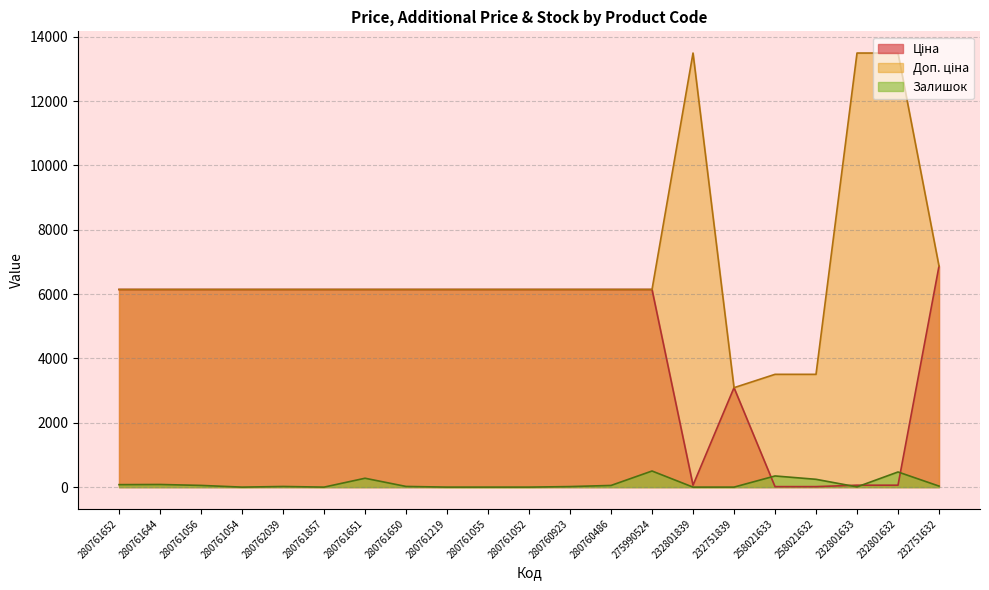

Rank the series at 280761219 from lowest to highest value.

Залишок, Ціна, Доп. ціна